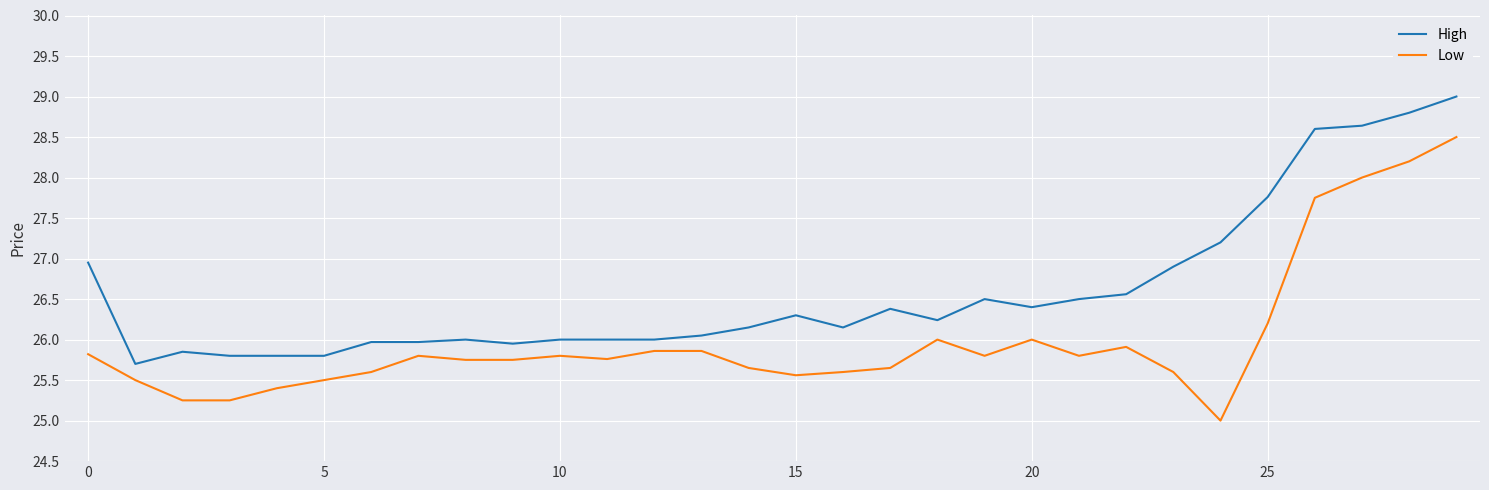

Which series has the largest total across all categories?

High